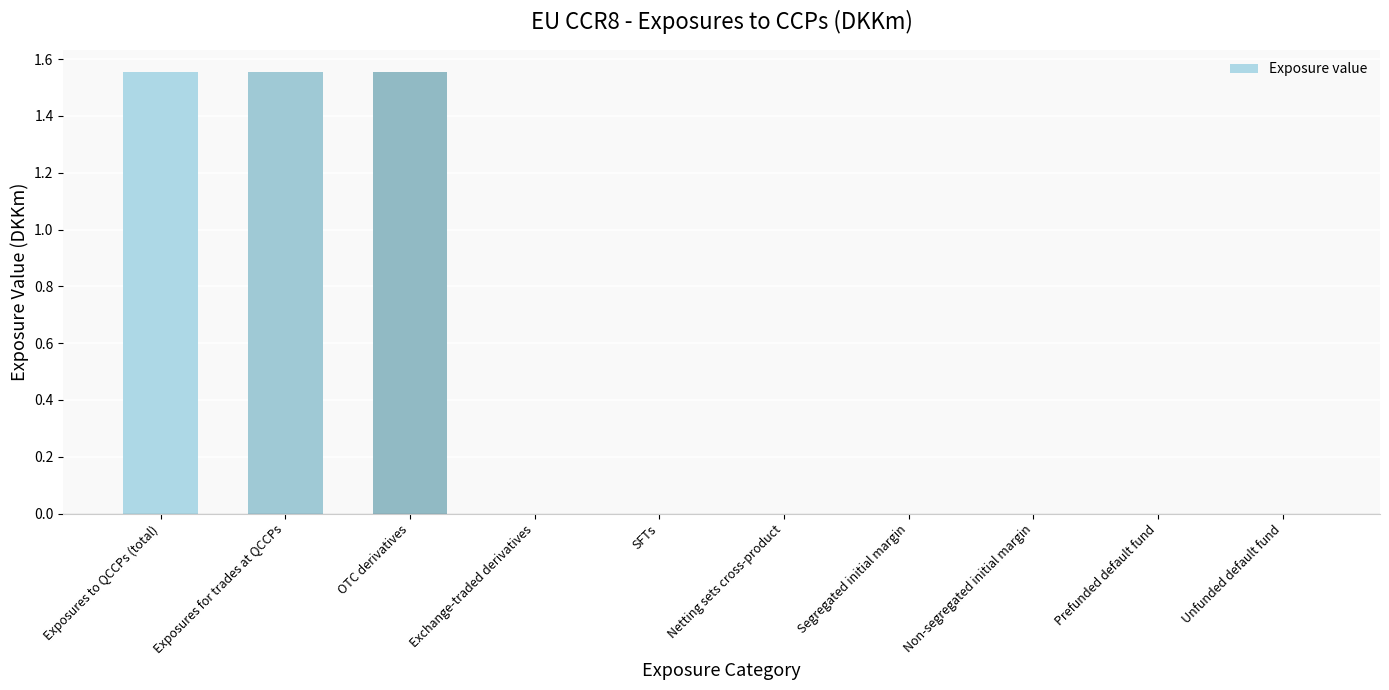

What is the sum of all values?

4.7